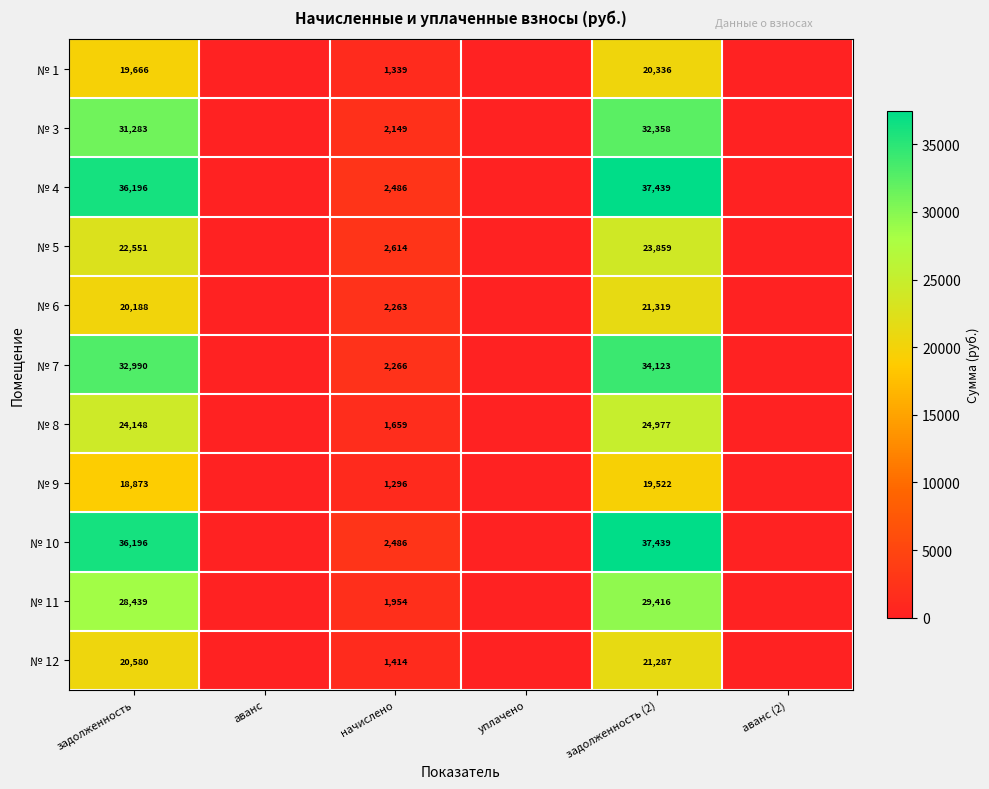

Is it true that № 3 equals 3281.2 at начислено?

False